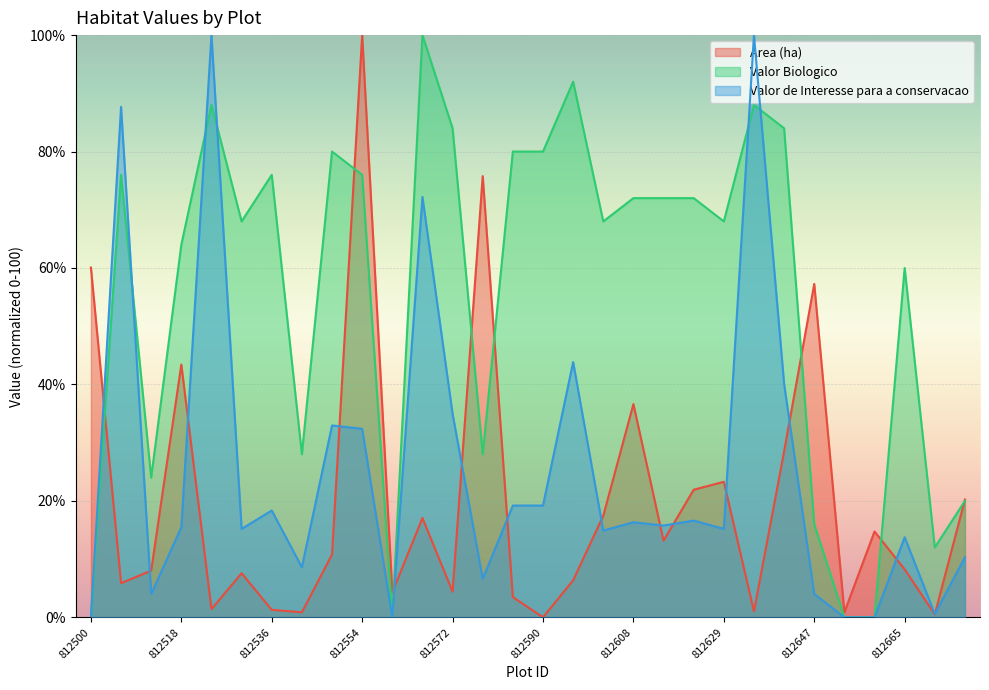

Reading left to right, extract all data points from this chart.

Area (ha): 812500=60.1	812506=5.9	812512=8.0	812518=43.4	812524=1.4	812530=7.6	812536=1.3	812542=0.9	812548=10.8	812554=100.0	812560=4.3	812566=17.1	812572=4.4	812578=75.8	812584=3.5	812590=0.0	812596=6.4	812602=17.4	812608=36.6	812617=13.2	812623=21.9	812629=23.3	812635=1.0	812641=28.5	812647=57.3	812653=0.9	812659=14.7	812665=8.2	812671=0.5	812677=20.2
Valor Biologico: 812500=0.0	812506=76.0	812512=24.0	812518=64.0	812524=88.0	812530=68.0	812536=76.0	812542=28.0	812548=80.0	812554=76.0	812560=0.0	812566=100.0	812572=84.0	812578=28.0	812584=80.0	812590=80.0	812596=92.0	812602=68.0	812608=72.0	812617=72.0	812623=72.0	812629=68.0	812635=88.0	812641=84.0	812647=16.0	812653=0.0	812659=0.0	812665=60.0	812671=12.0	812677=20.0
Valor de Interesse para a conservacao: 812500=0.0	812506=87.7	812512=4.0	812518=15.5	812524=100.0	812530=15.2	812536=18.3	812542=8.6	812548=33.0	812554=32.4	812560=0.0	812566=72.2	812572=35.0	812578=6.6	812584=19.2	812590=19.2	812596=43.8	812602=14.9	812608=16.3	812617=15.8	812623=16.6	812629=15.2	812635=100.0	812641=40.1	812647=4.0	812653=0.0	812659=0.0	812665=13.8	812671=0.6	812677=10.3